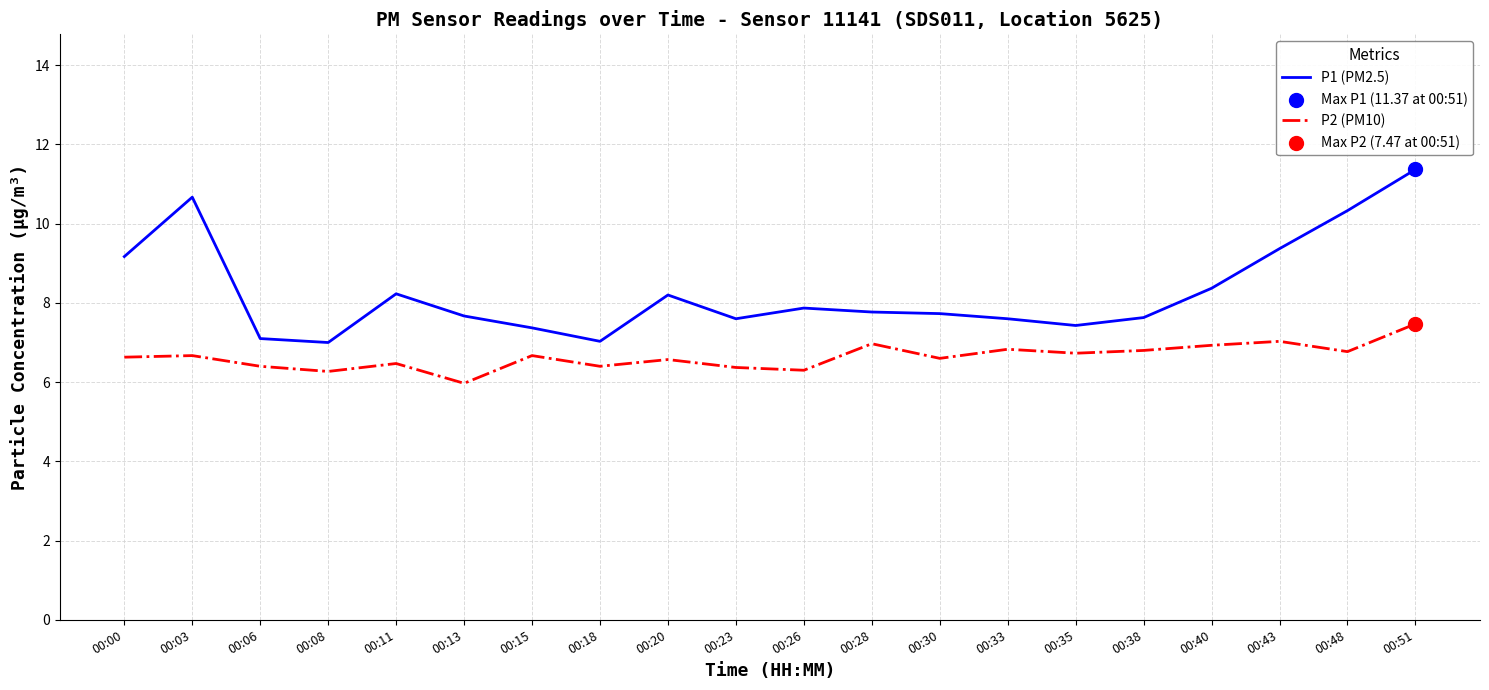

What is the spread (max minus min) of values at 00:08?

0.7